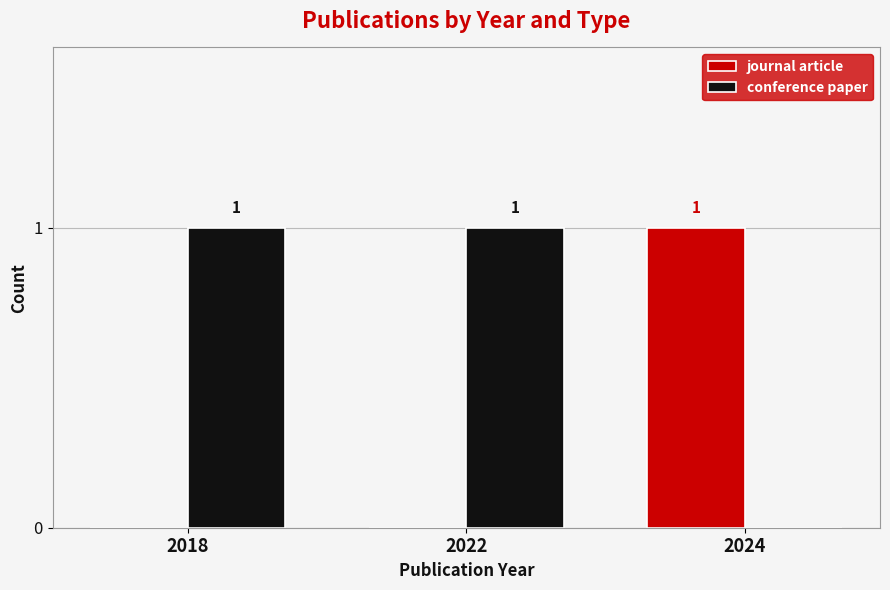

The conference paper series shows 1 at 2022. True or false?

True